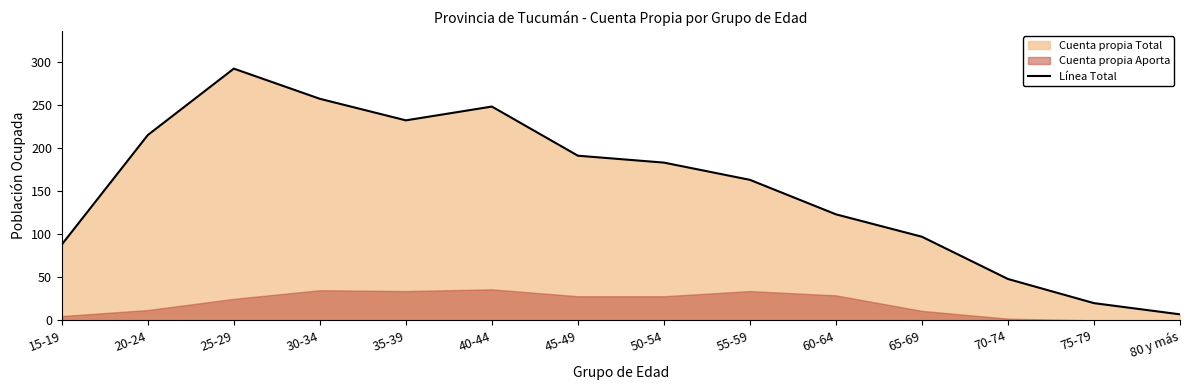

What is the label of the 10th point from the left?

60-64